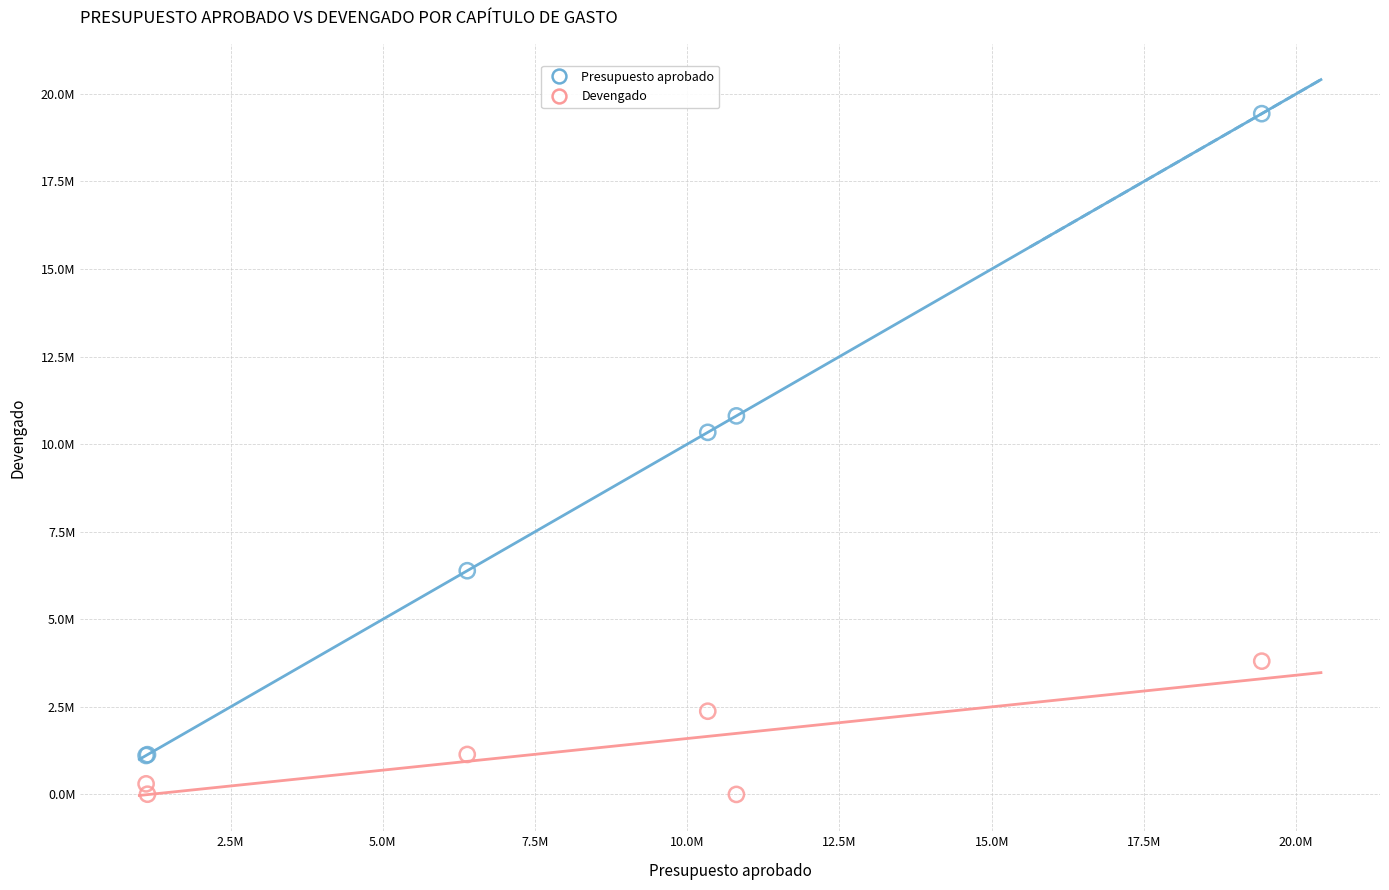

Which series has the largest Y range (max minus min)?

Presupuesto aprobado